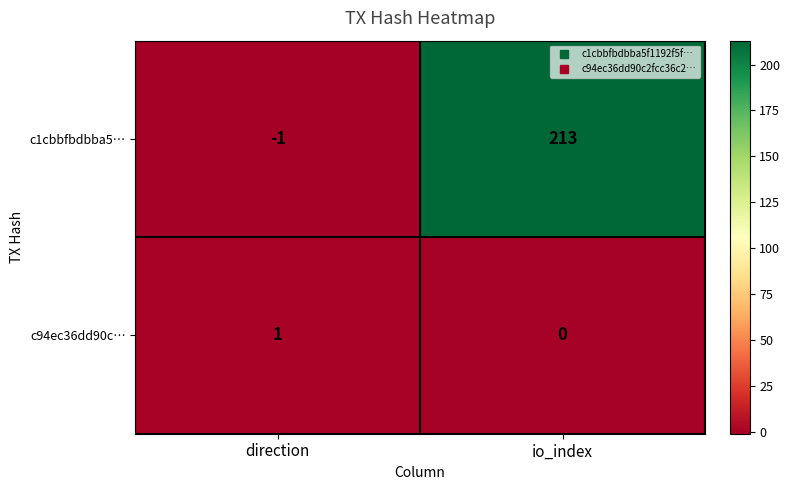

At which category does the chart reach its peak across all series?

io_index